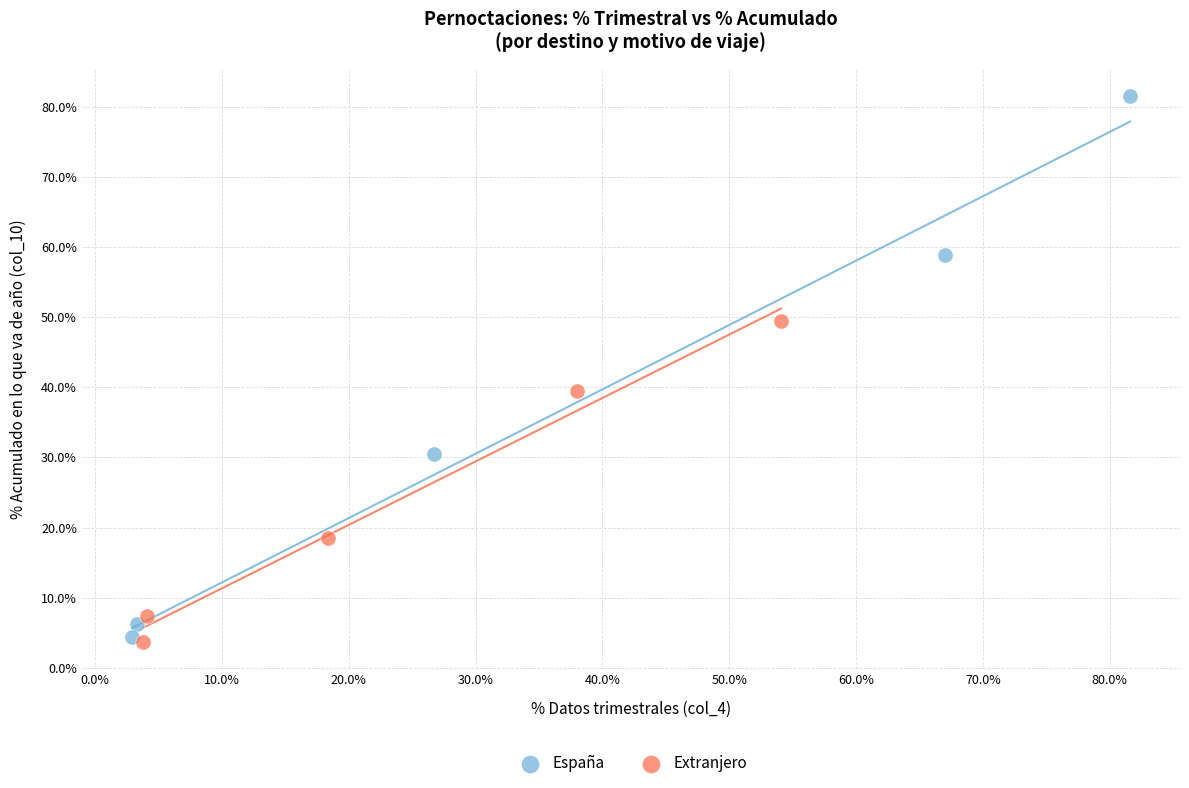

Which series contains the lowest Y value?

Extranjero